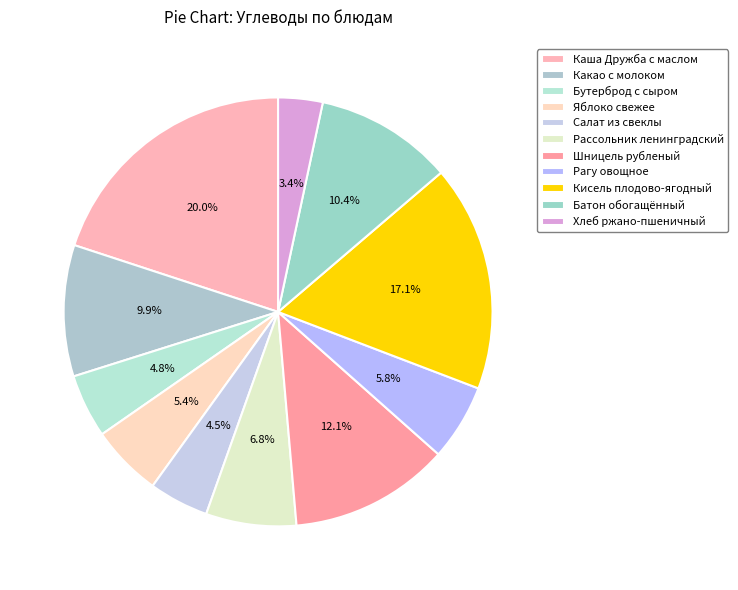

To the nearest percent, what is the difference between the largest and smallest slice percentages?

17%